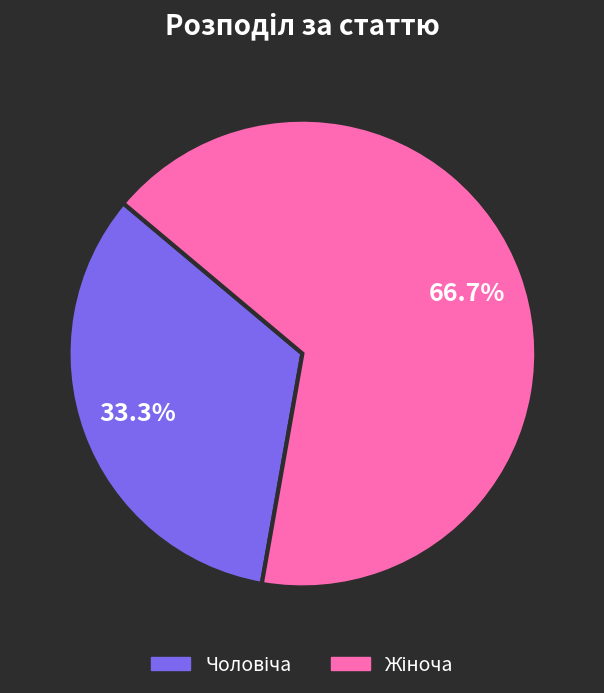

Is there any slice that represents more than half of the pie?

Yes